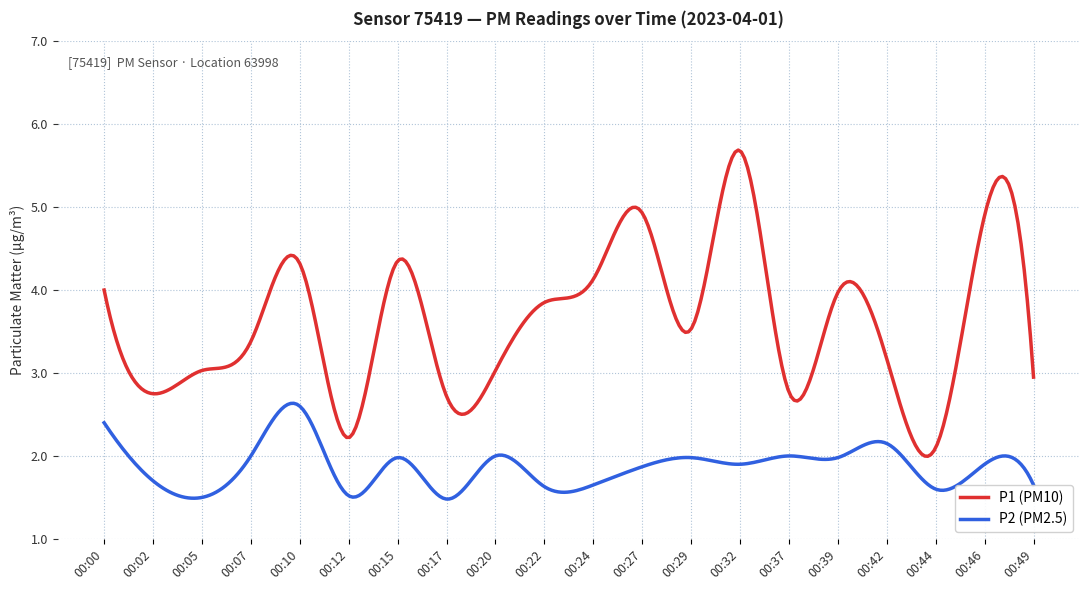

What is the difference between the maximum and minimum values in the P2 (PM2.5) series?

1.2